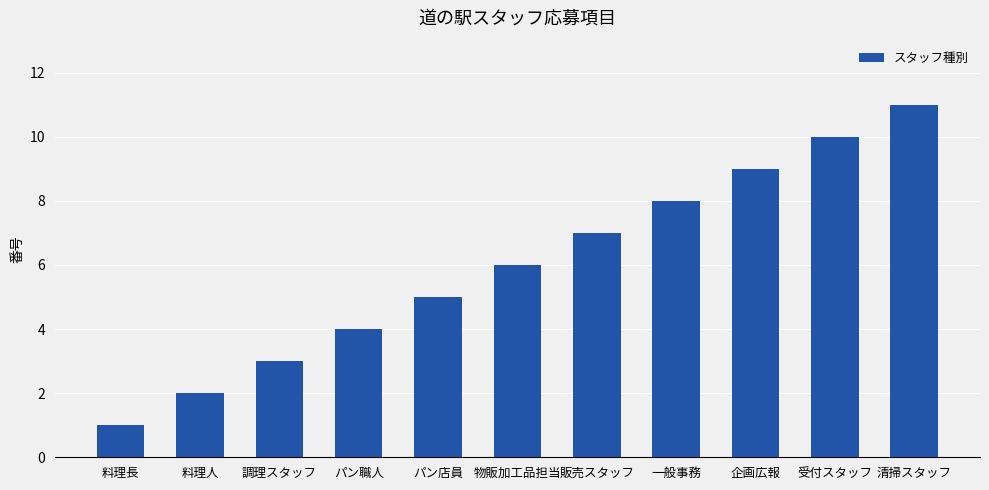

What value does the data have at 受付スタッフ?

10